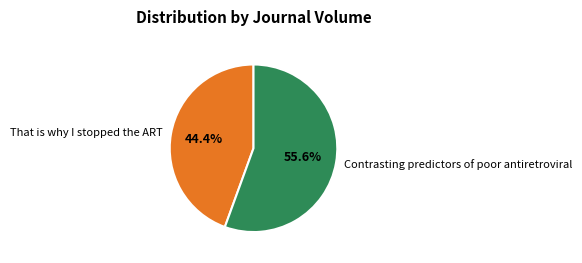

Which has a higher value, That is why I stopped the ART or Contrasting predictors of poor antiretroviral?

Contrasting predictors of poor antiretroviral